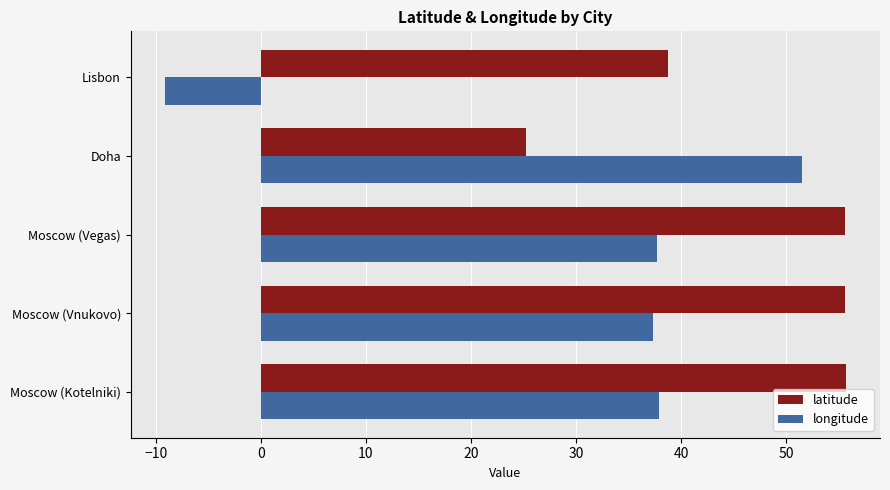

Rank the series by their average value, from lowest to highest.

longitude, latitude